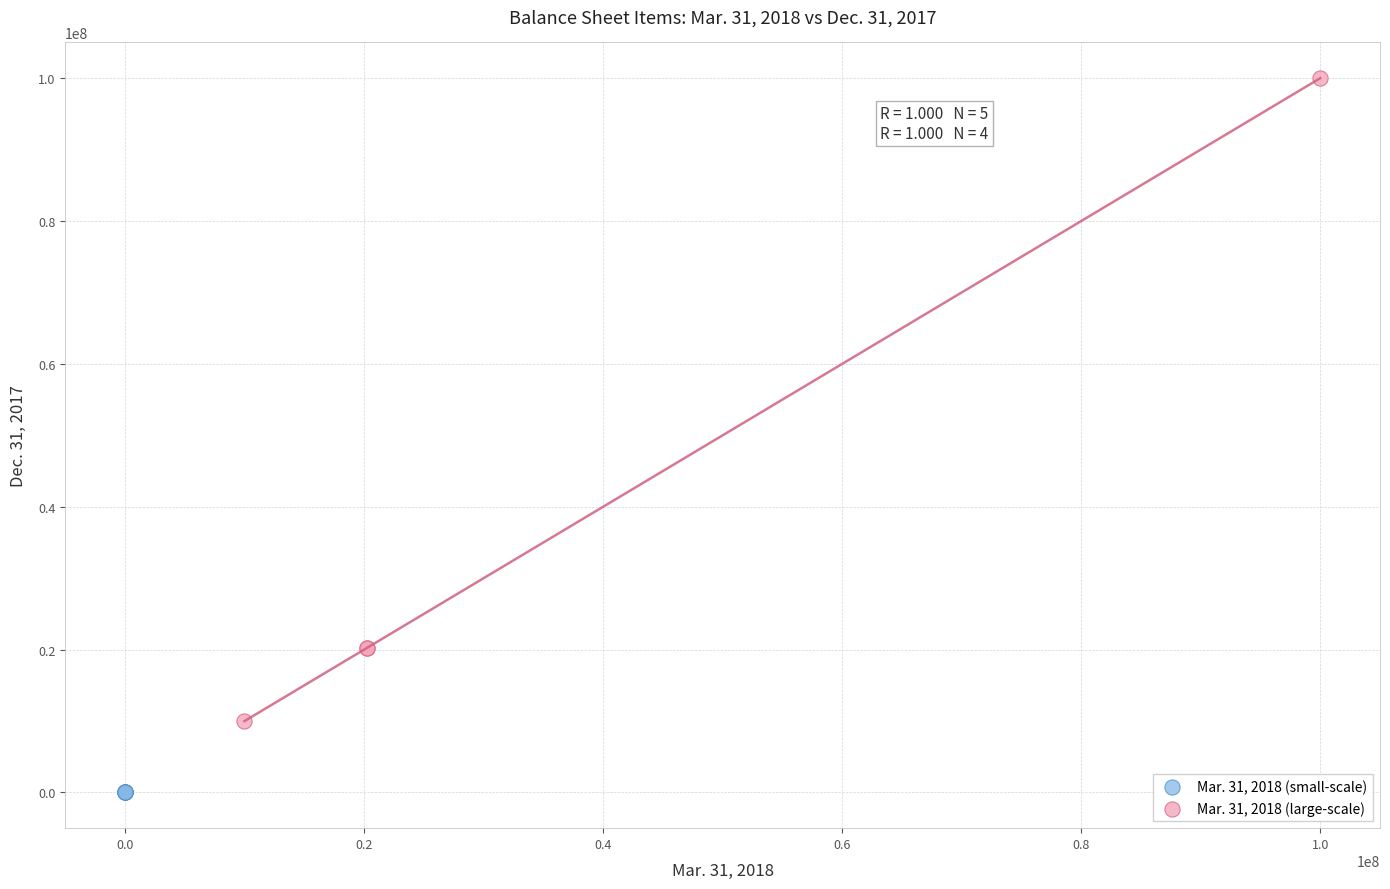

Which series has the largest Y range (max minus min)?

Mar. 31, 2018 (large-scale)